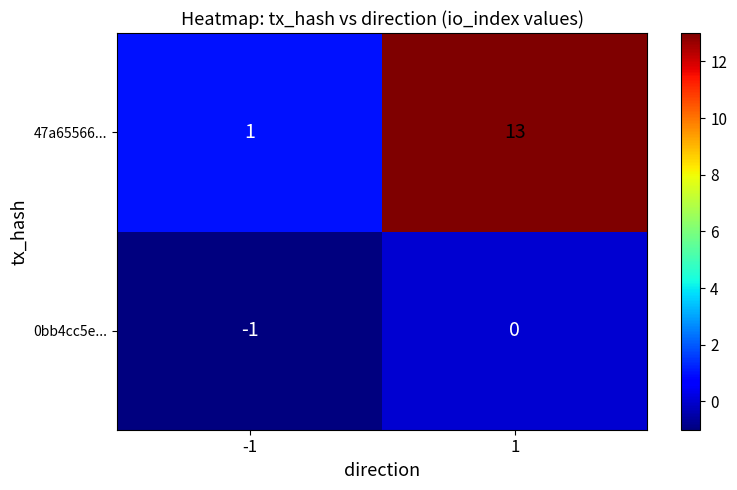

The 47a65566... series shows 1 at -1. True or false?

True